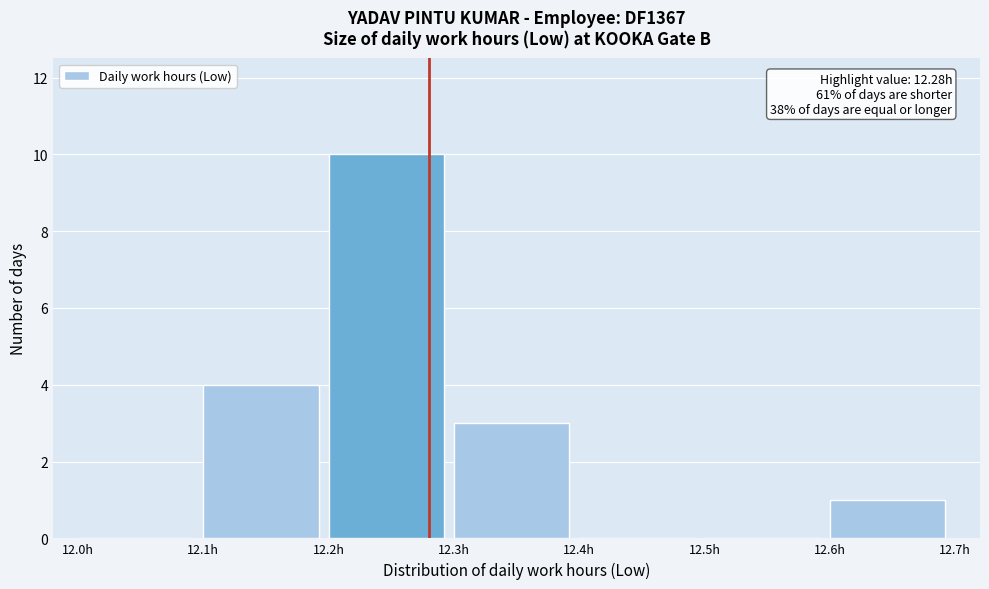

Which range on the x-axis has the tallest bar?

12.2 to 12.3